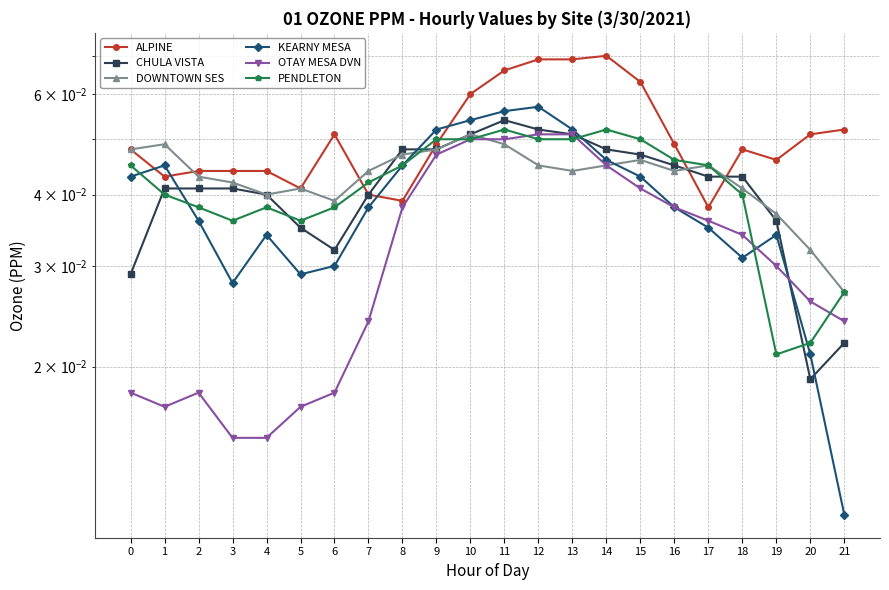

Reading left to right, extract all data points from this chart.

ALPINE: 0=0.0	1=0.0	2=0.0	3=0.0	4=0.0	5=0.0	6=0.1	7=0.0	8=0.0	9=0.0	10=0.1	11=0.1	12=0.1	13=0.1	14=0.1	15=0.1	16=0.0	17=0.0	18=0.0	19=0.0	20=0.1	21=0.1
CHULA VISTA: 0=0.0	1=0.0	2=0.0	3=0.0	4=0.0	5=0.0	6=0.0	7=0.0	8=0.0	9=0.0	10=0.1	11=0.1	12=0.1	13=0.1	14=0.0	15=0.0	16=0.0	17=0.0	18=0.0	19=0.0	20=0.0	21=0.0
DOWNTOWN SES: 0=0.0	1=0.0	2=0.0	3=0.0	4=0.0	5=0.0	6=0.0	7=0.0	8=0.0	9=0.0	10=0.1	11=0.0	12=0.0	13=0.0	14=0.0	15=0.0	16=0.0	17=0.0	18=0.0	19=0.0	20=0.0	21=0.0
KEARNY MESA: 0=0.0	1=0.0	2=0.0	3=0.0	4=0.0	5=0.0	6=0.0	7=0.0	8=0.0	9=0.1	10=0.1	11=0.1	12=0.1	13=0.1	14=0.0	15=0.0	16=0.0	17=0.0	18=0.0	19=0.0	20=0.0	21=0.0
OTAY MESA DVN: 0=0.0	1=0.0	2=0.0	3=0.0	4=0.0	5=0.0	6=0.0	7=0.0	8=0.0	9=0.0	10=0.1	11=0.1	12=0.1	13=0.1	14=0.0	15=0.0	16=0.0	17=0.0	18=0.0	19=0.0	20=0.0	21=0.0
PENDLETON: 0=0.0	1=0.0	2=0.0	3=0.0	4=0.0	5=0.0	6=0.0	7=0.0	8=0.0	9=0.1	10=0.1	11=0.1	12=0.1	13=0.1	14=0.1	15=0.1	16=0.0	17=0.0	18=0.0	19=0.0	20=0.0	21=0.0